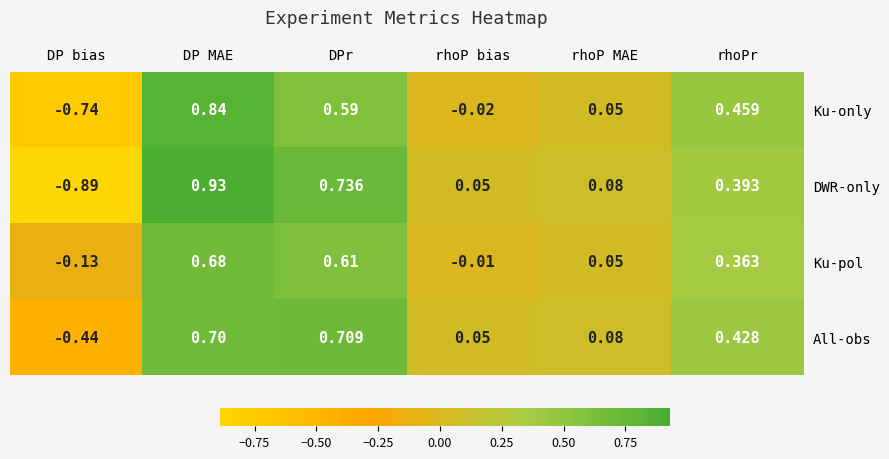

Which series has the largest total across all categories?

Ku-pol